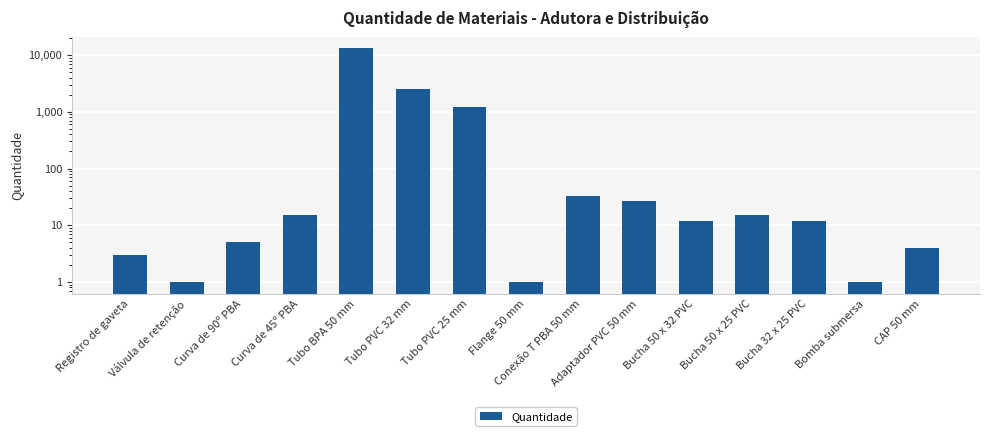

At which label does the data first exceed 12?

Curva de 45º PBA